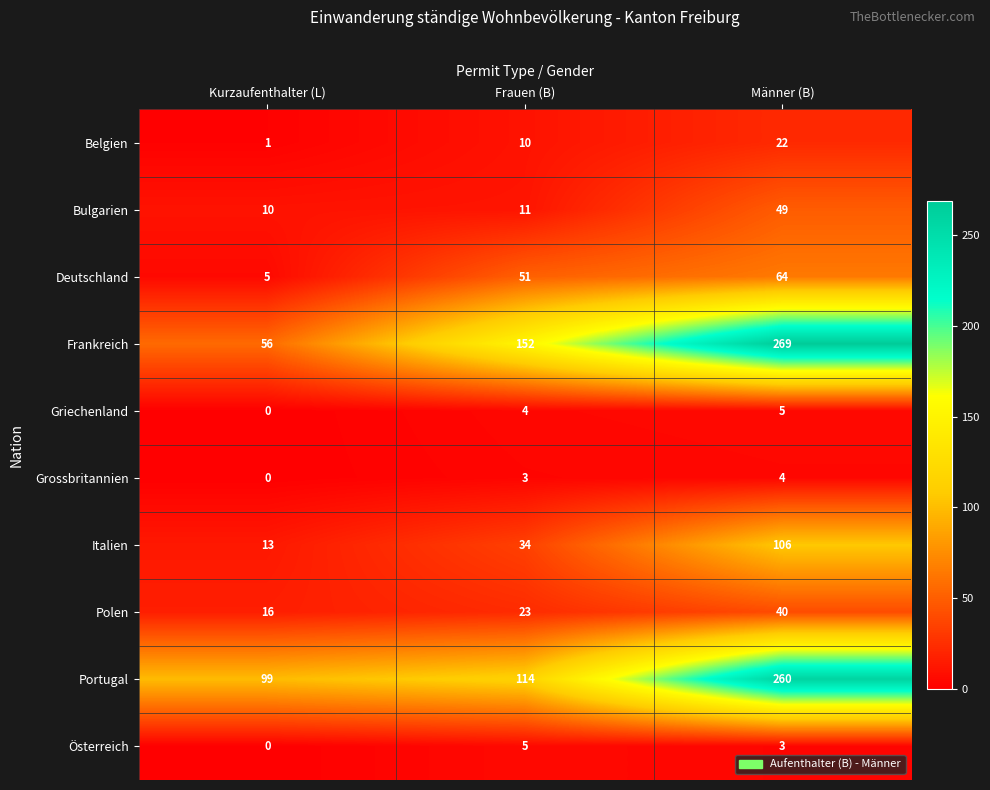

Which series changed the most between Kurzaufenthalter (L) and Frauen (B)?

Frankreich